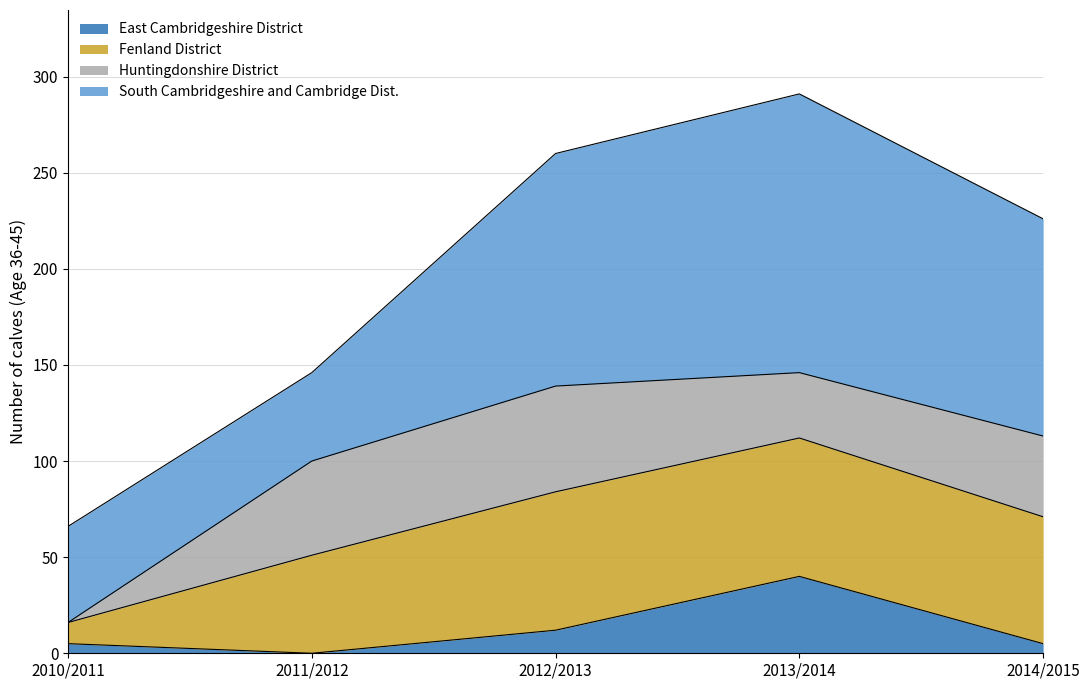

What is the total value across all series at 2013/2014?

291